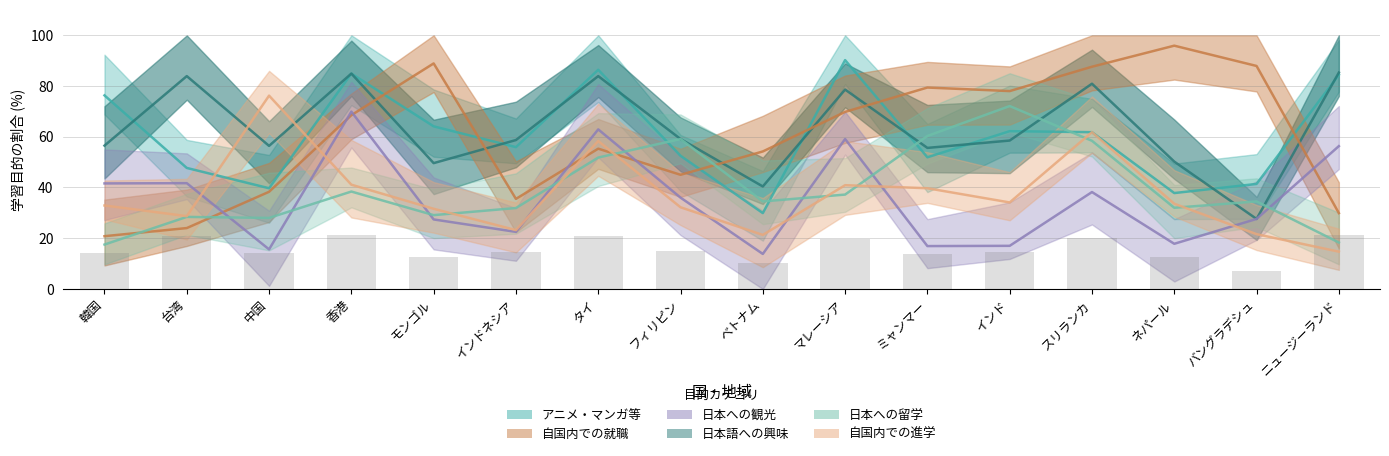

What is the difference between the アニメ・マンガ等 values at タイ and モンゴル?

22.3